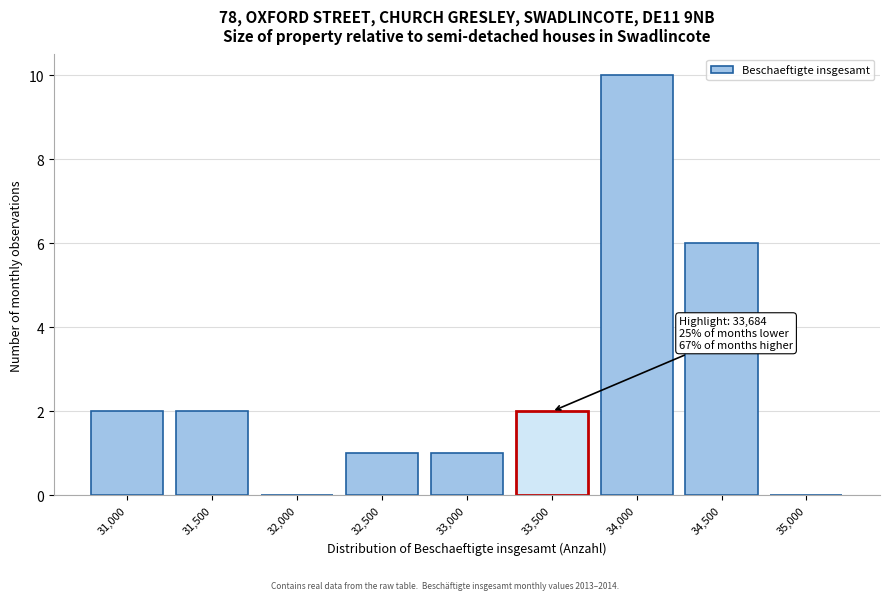

Reading right to left, transcribe all the data shown in this chart.

35,000=0	34,500=6	34,000=10	33,500=2	33,000=1	32,500=1	32,000=0	31,500=2	31,000=2